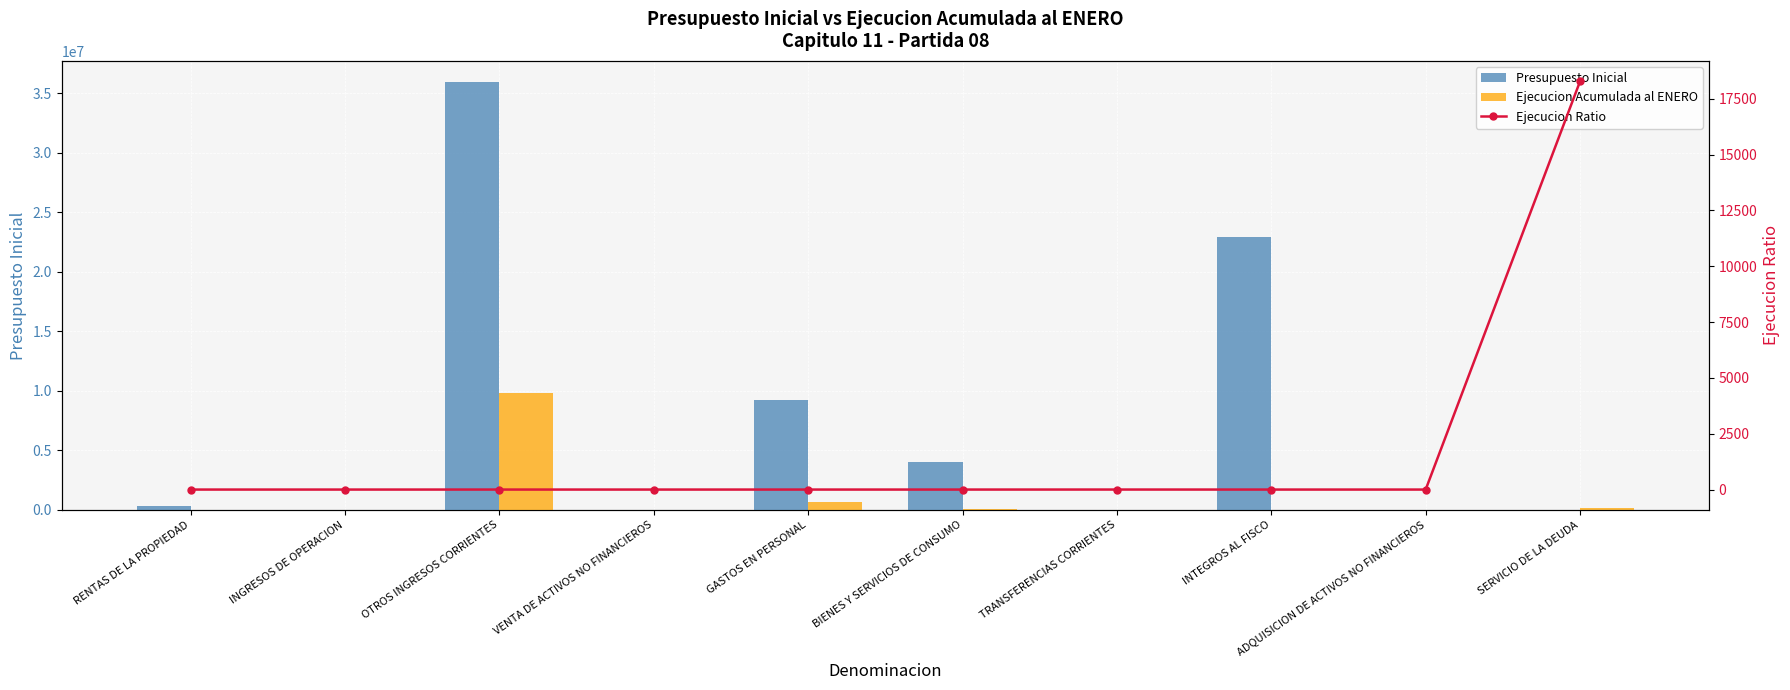

What position from the left is BIENES Y SERVICIOS DE CONSUMO?

6